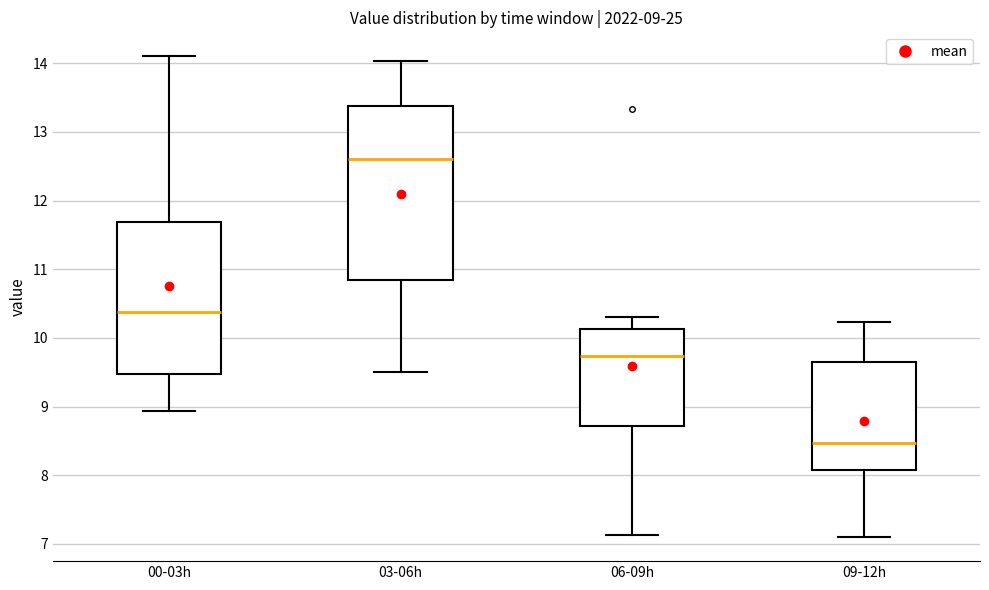

Which box has the lowest median line?

09-12h